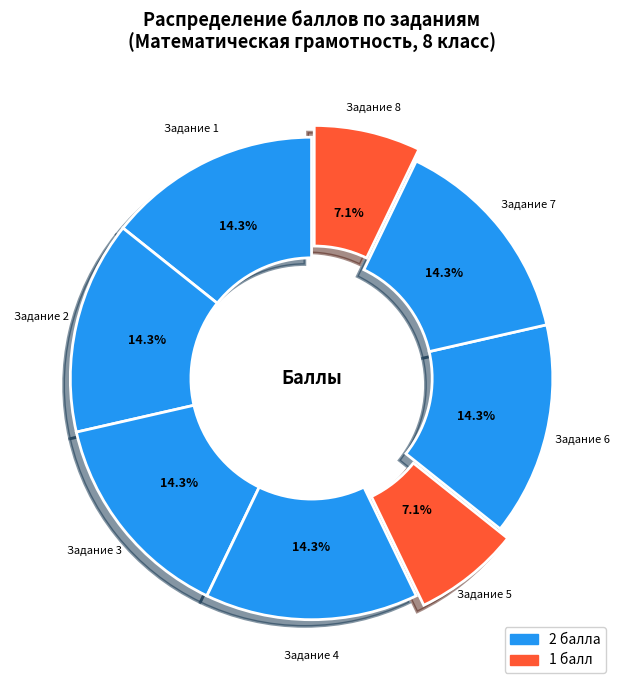

What is the ratio of the value at Задание 2 to the value at Задание 7?

1.0